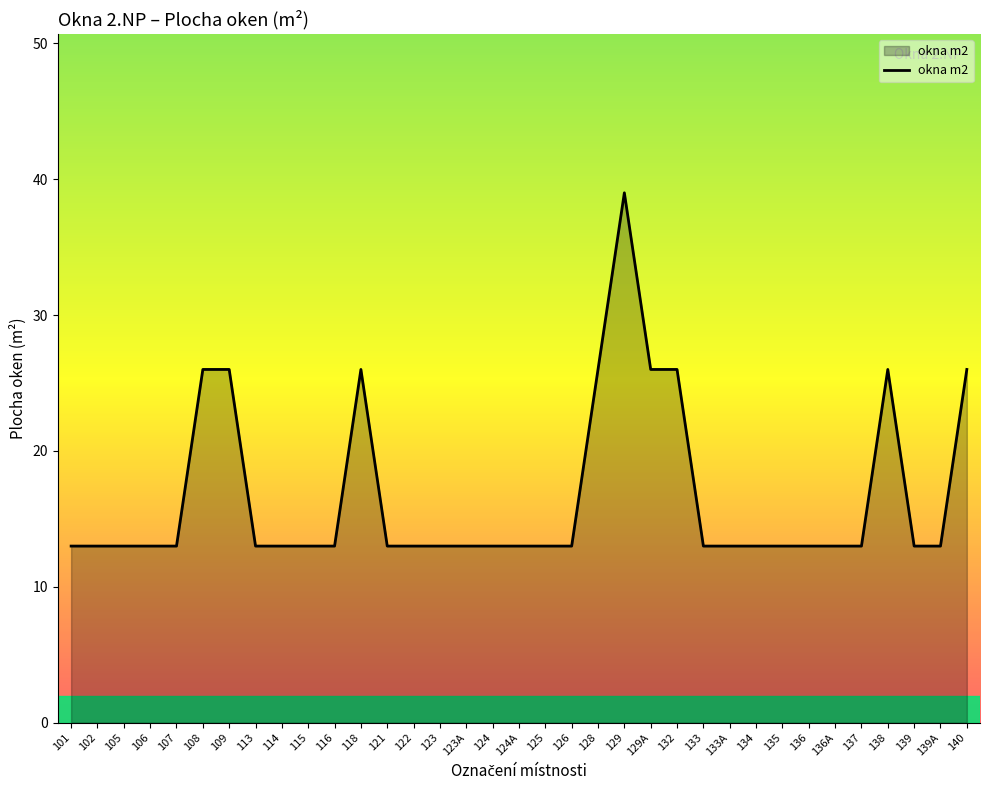

True or false: the data has more than 1 interior local peaks.

True